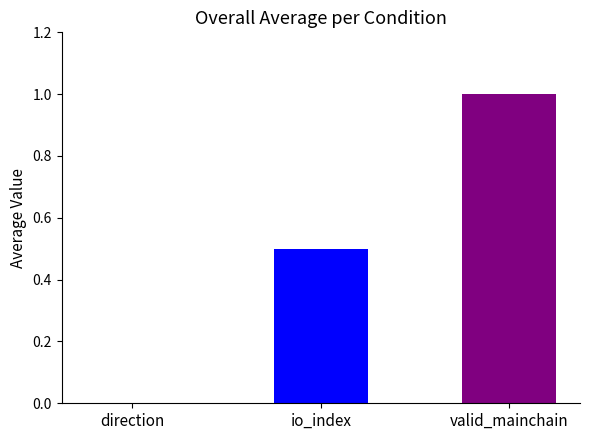

What is the sum of all values?

1.5